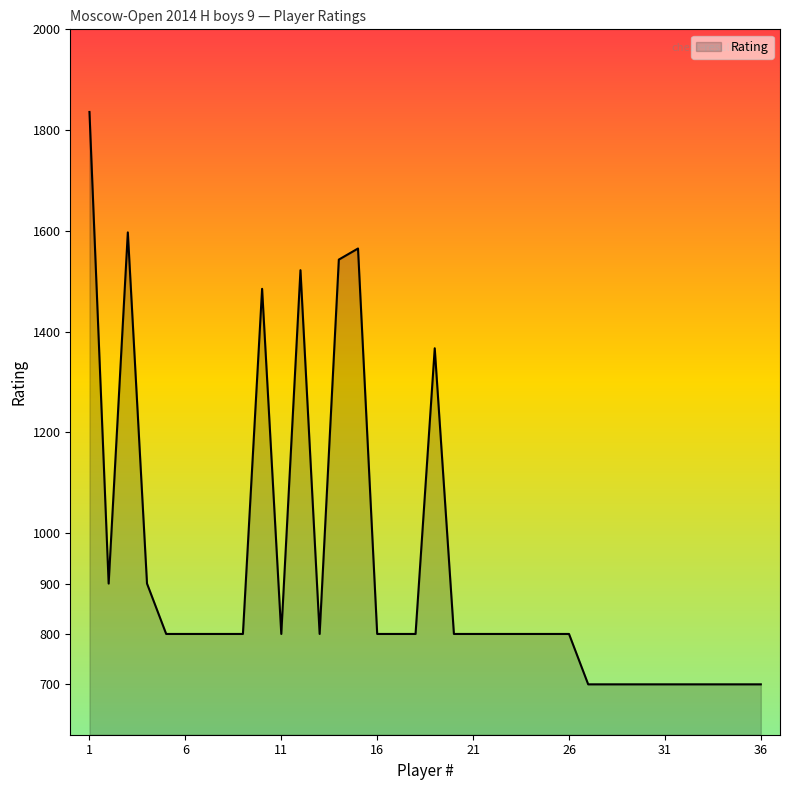

What is the difference between the maximum and minimum values?

1136